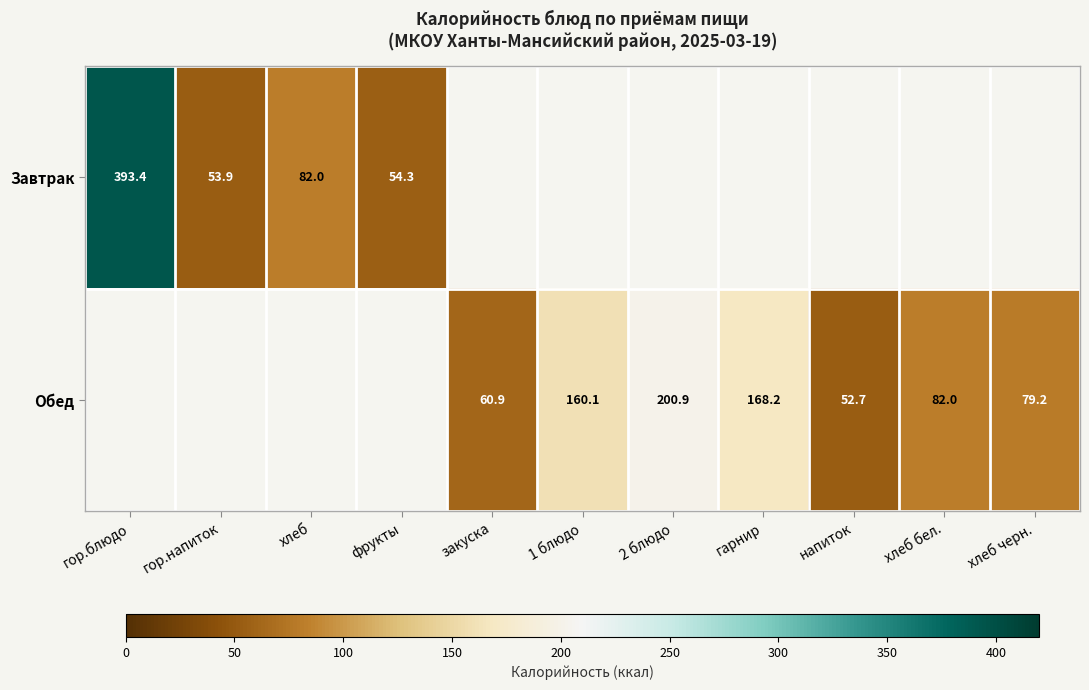

Rank the series by their maximum value, from lowest to highest.

Завтрак, Обед